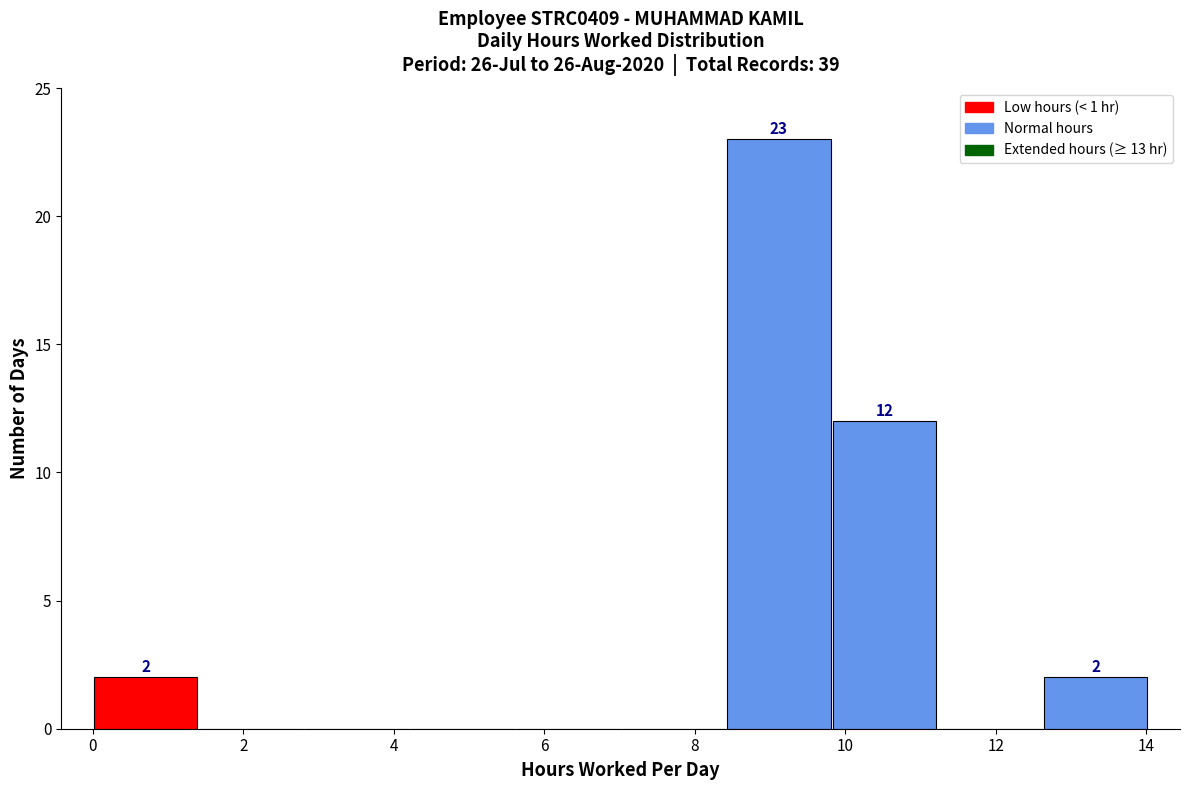

Which range on the x-axis has the tallest bar?

8.4 to 9.8